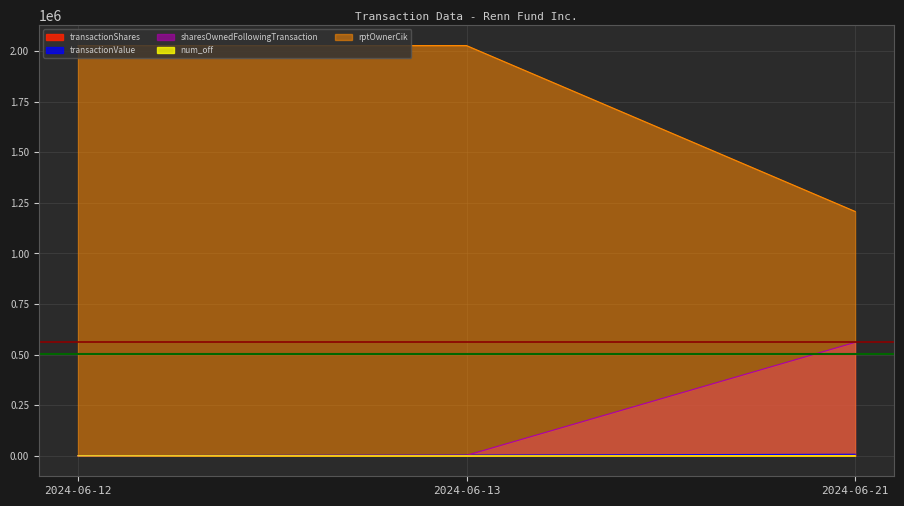

What is the maximum value shown in the chart?

2026905